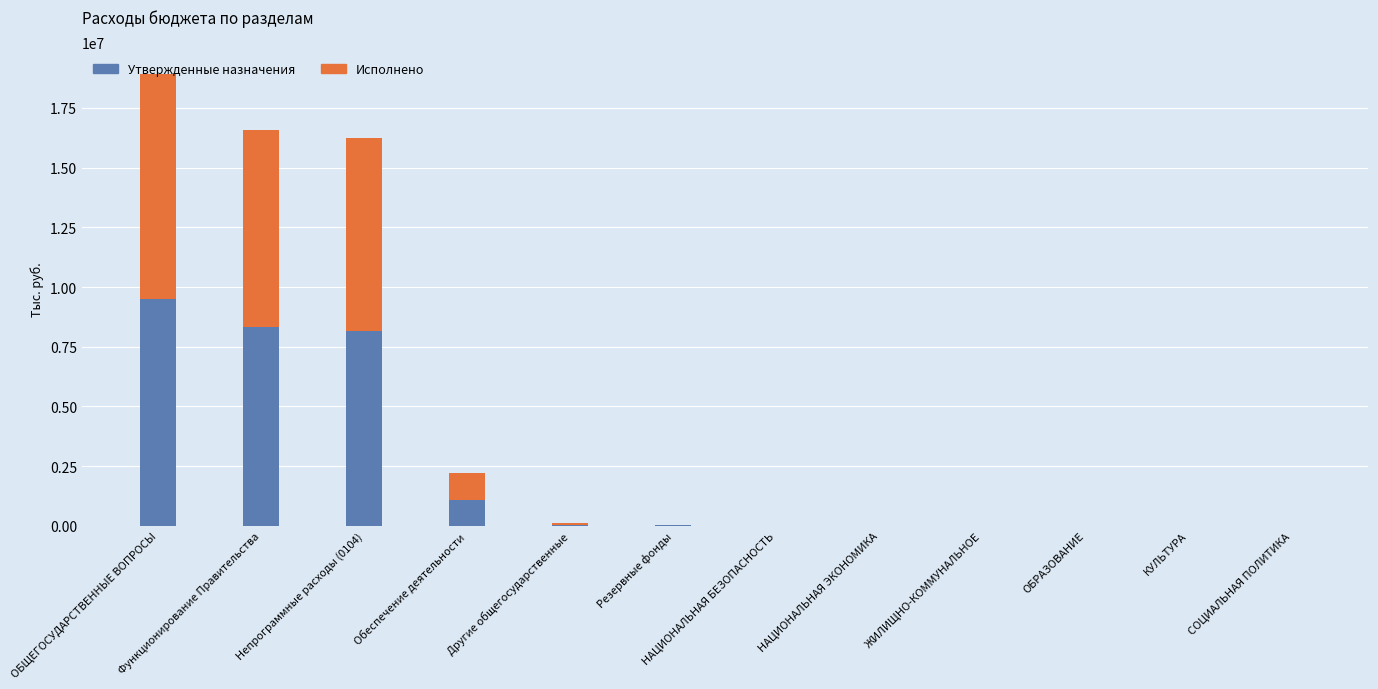

The Утвержденные назначения series shows 0.0 at ОБРАЗОВАНИЕ. True or false?

True